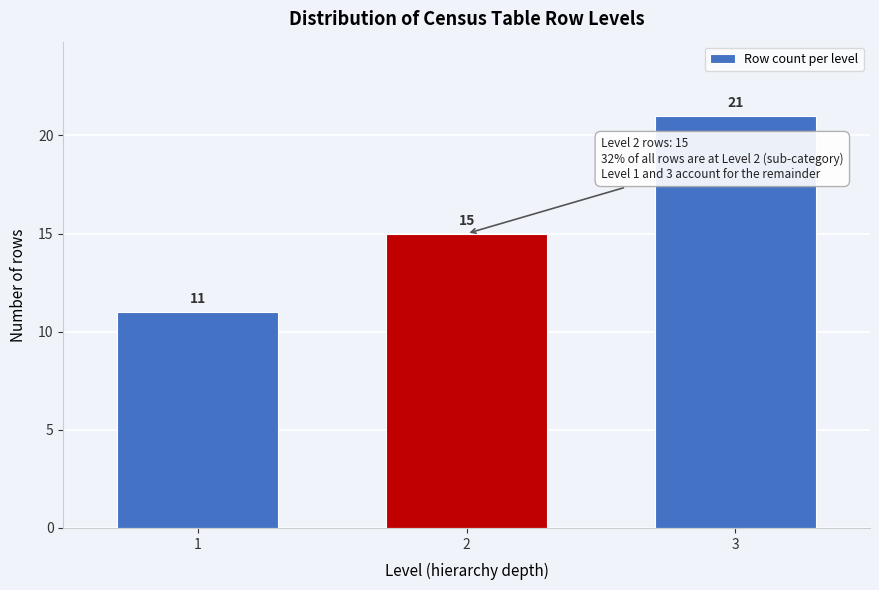

Reading left to right, list all the values displayed in this chart.

1=11	2=15	3=21